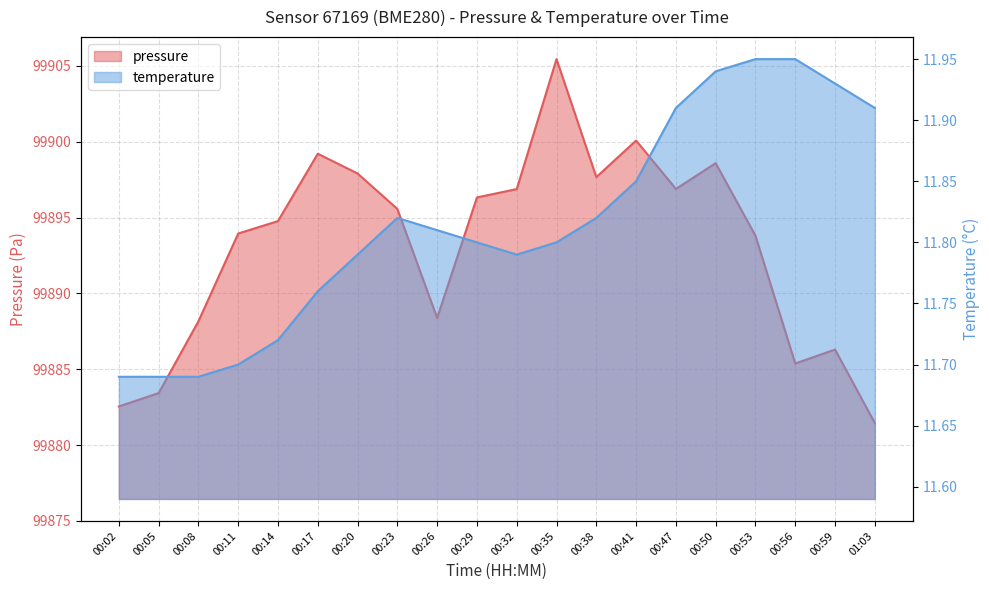

The value of pressure at 00:23 is 146415.5. True or false?

False